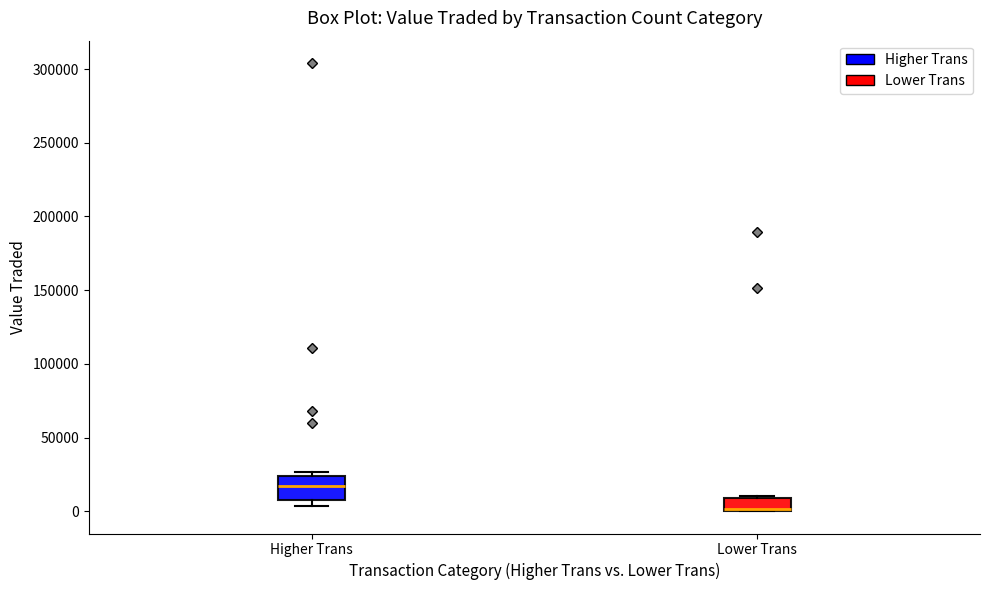

Where is the lower edge of the box for Lower Trans on the y-axis? The values are not printed on the chart, so give them approximately, as read against the axis.

0